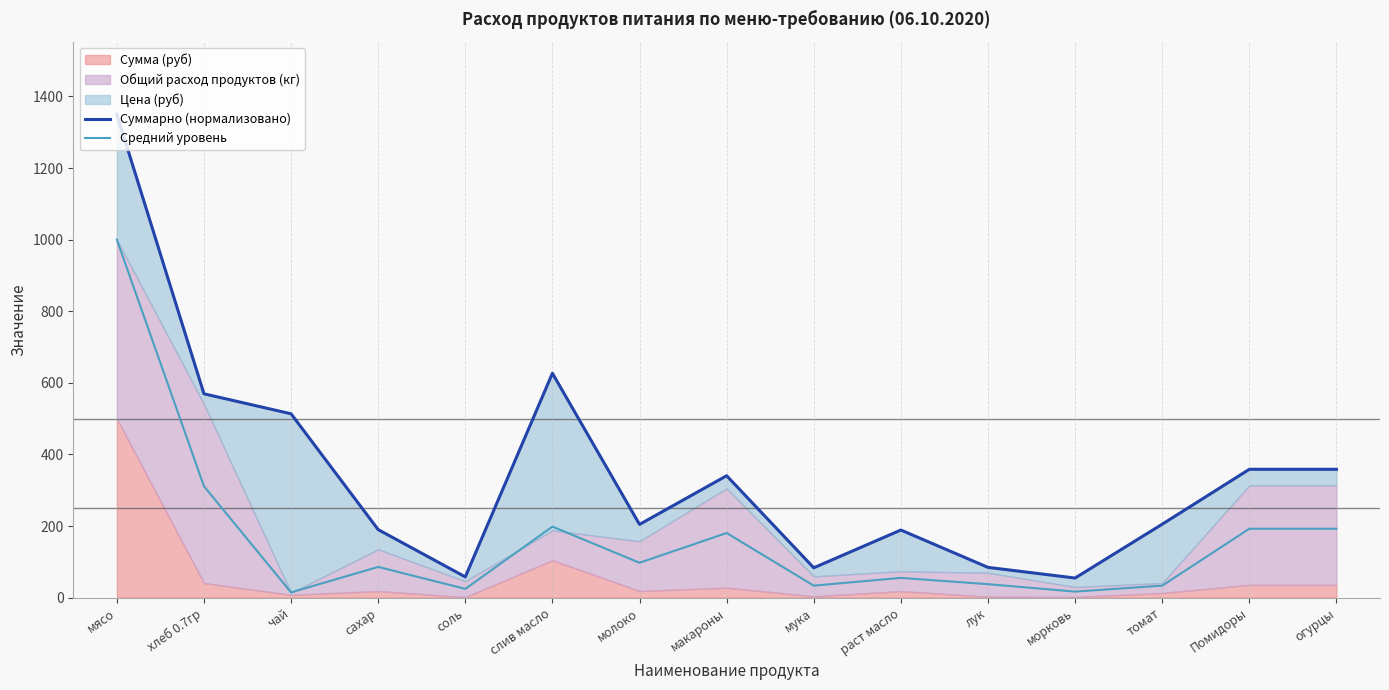

At which category does the chart reach its peak across all series?

мясо